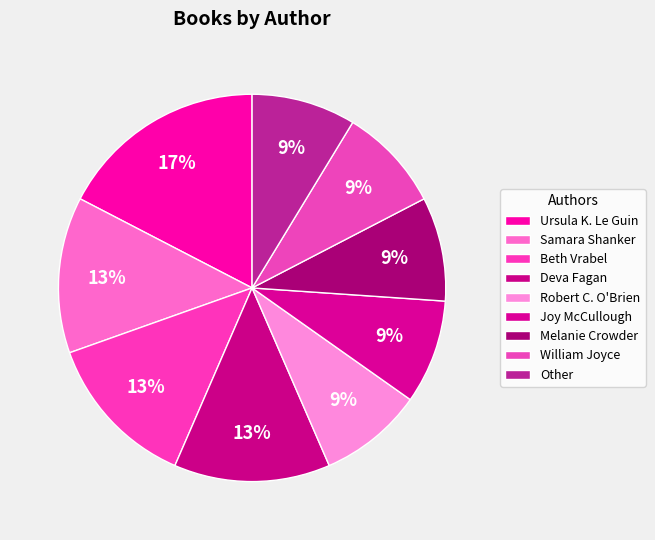

How many segments does this pie chart have?

9